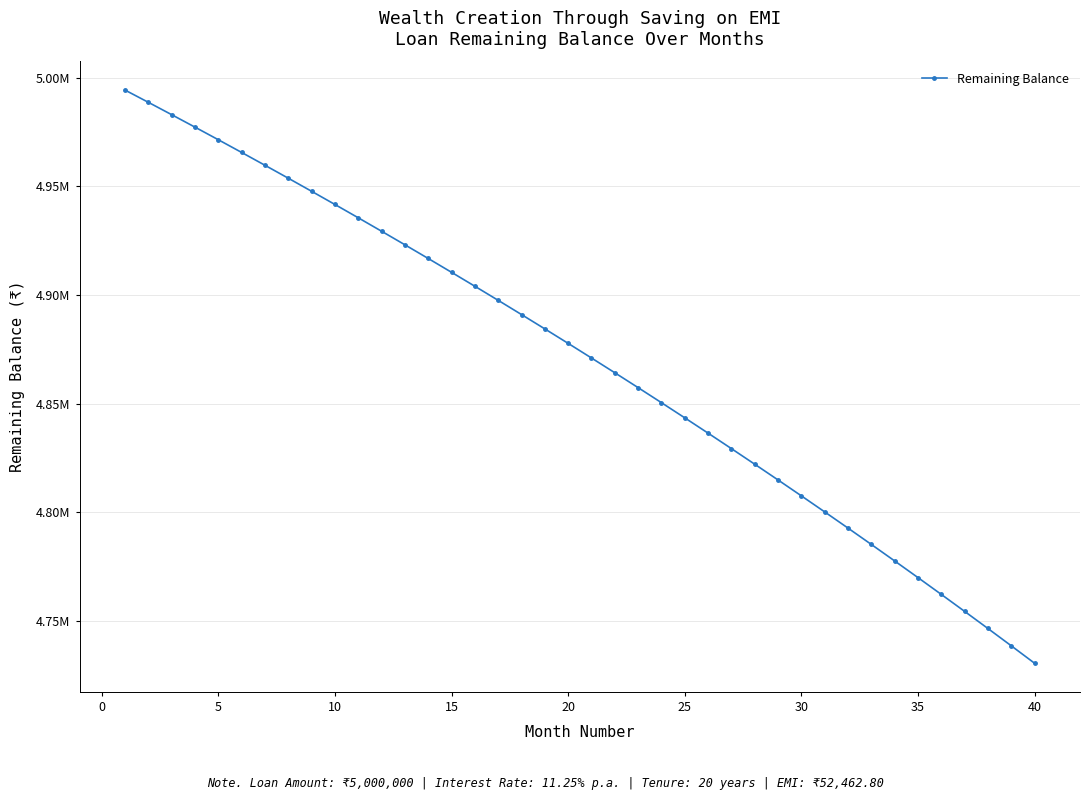

Is this an area chart (filled region under the line)?

No